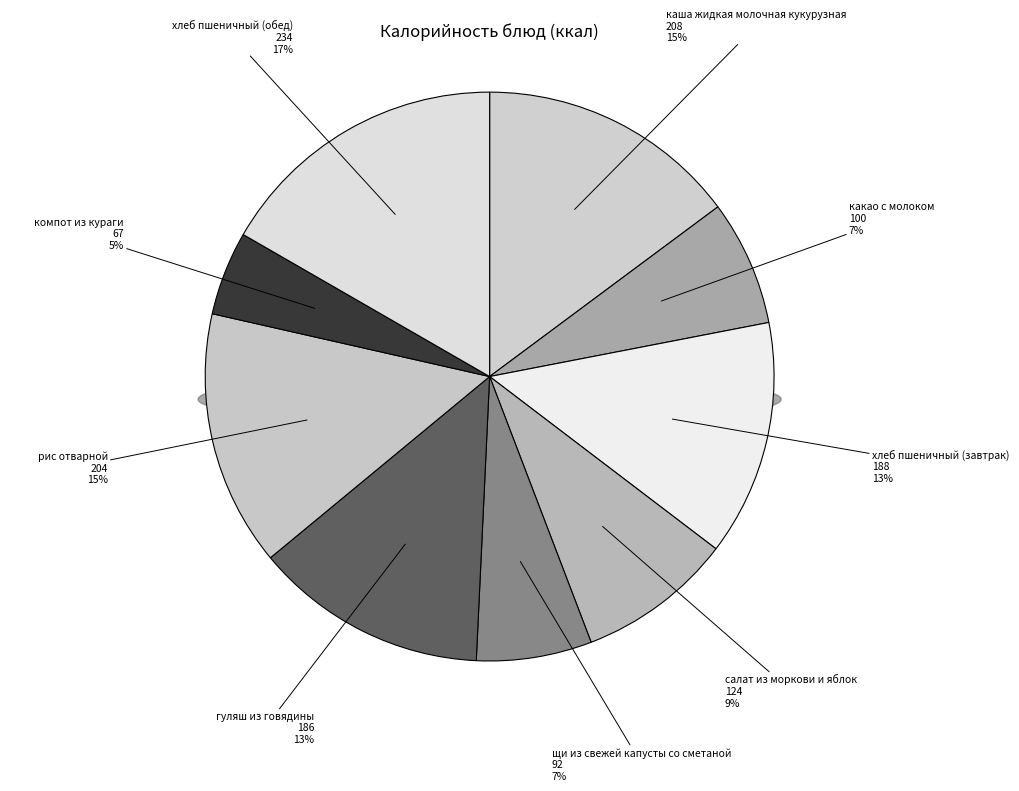

Do щи из свежей капусты со сметаной and хлеб пшеничный (обед) together represent more than half of the pie?

No